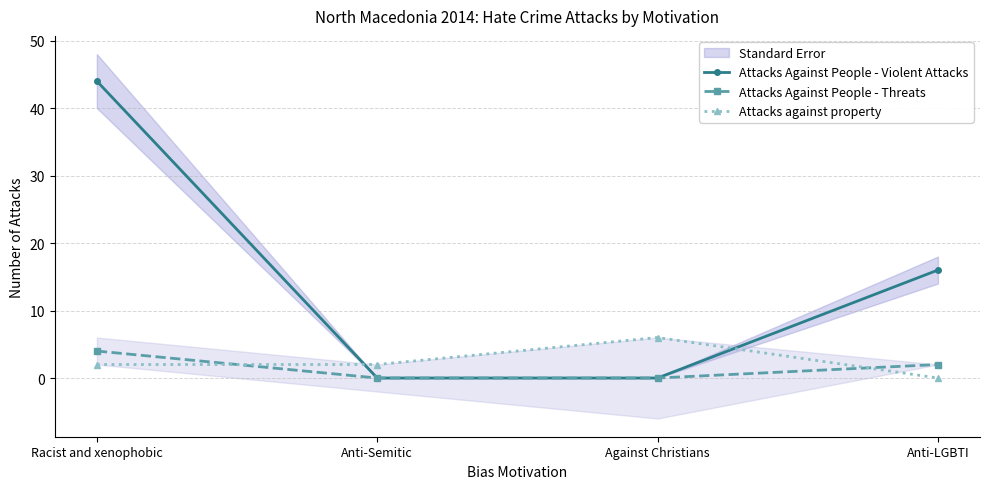

Rank the series at Anti-Semitic from highest to lowest value.

Attacks against property, Attacks Against People - Violent Attacks, Attacks Against People - Threats